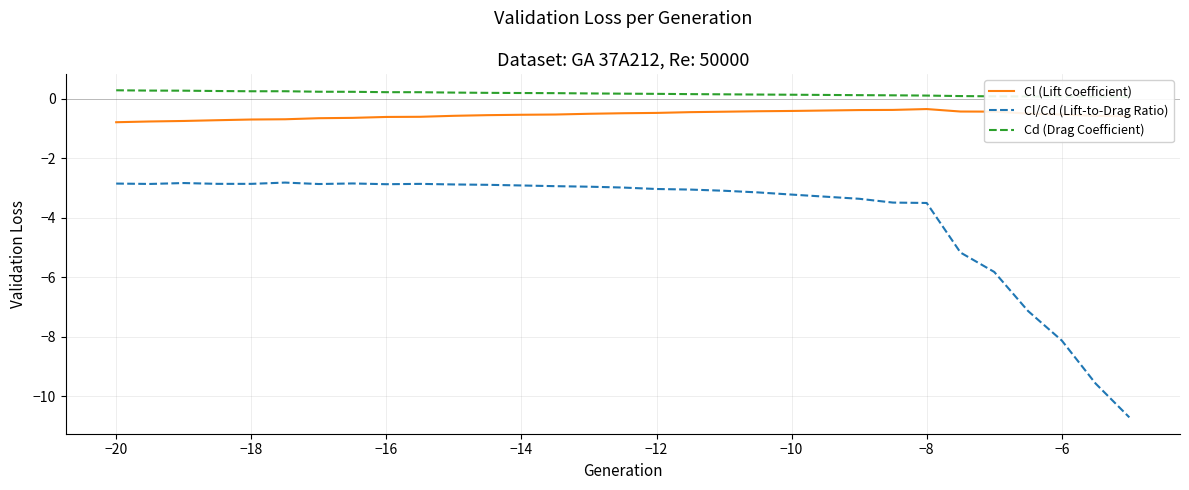

What are all the series names shown in the legend?

Cl (Lift Coefficient), Cl/Cd (Lift-to-Drag Ratio), Cd (Drag Coefficient)